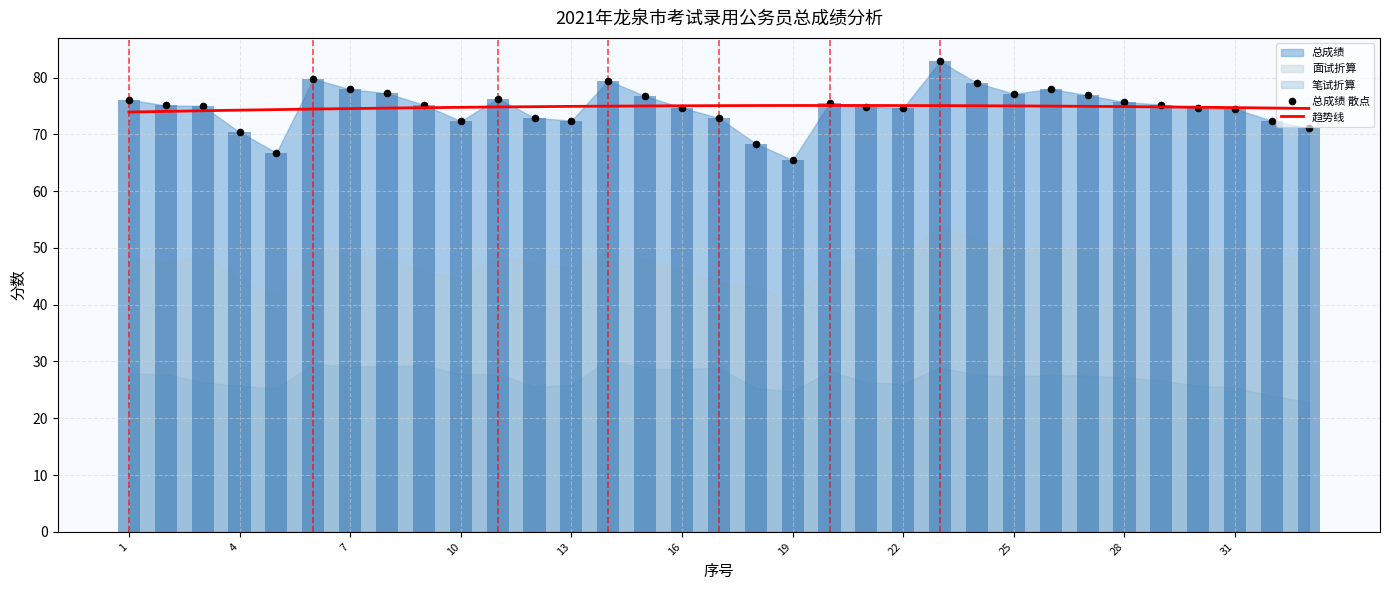

At how many categories does at least one series exceed 24?

33